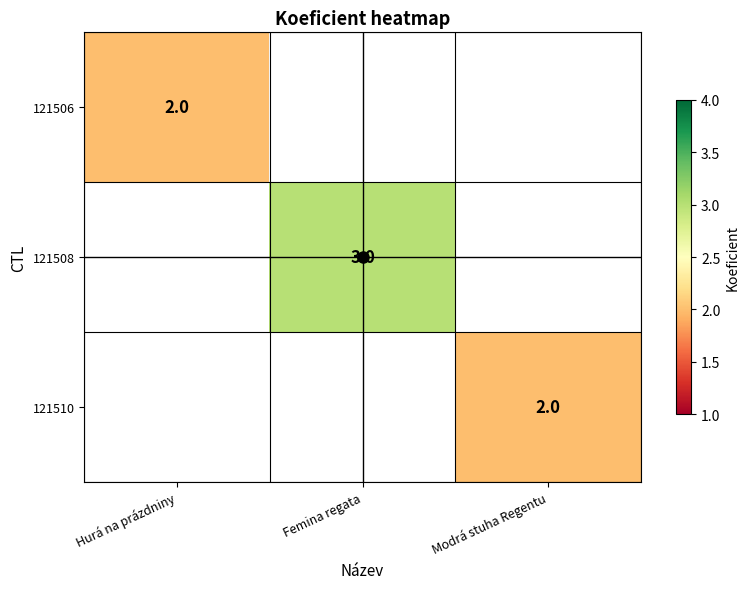

Is it true that 121510 equals 2 at Modrá stuha Regentu?

True